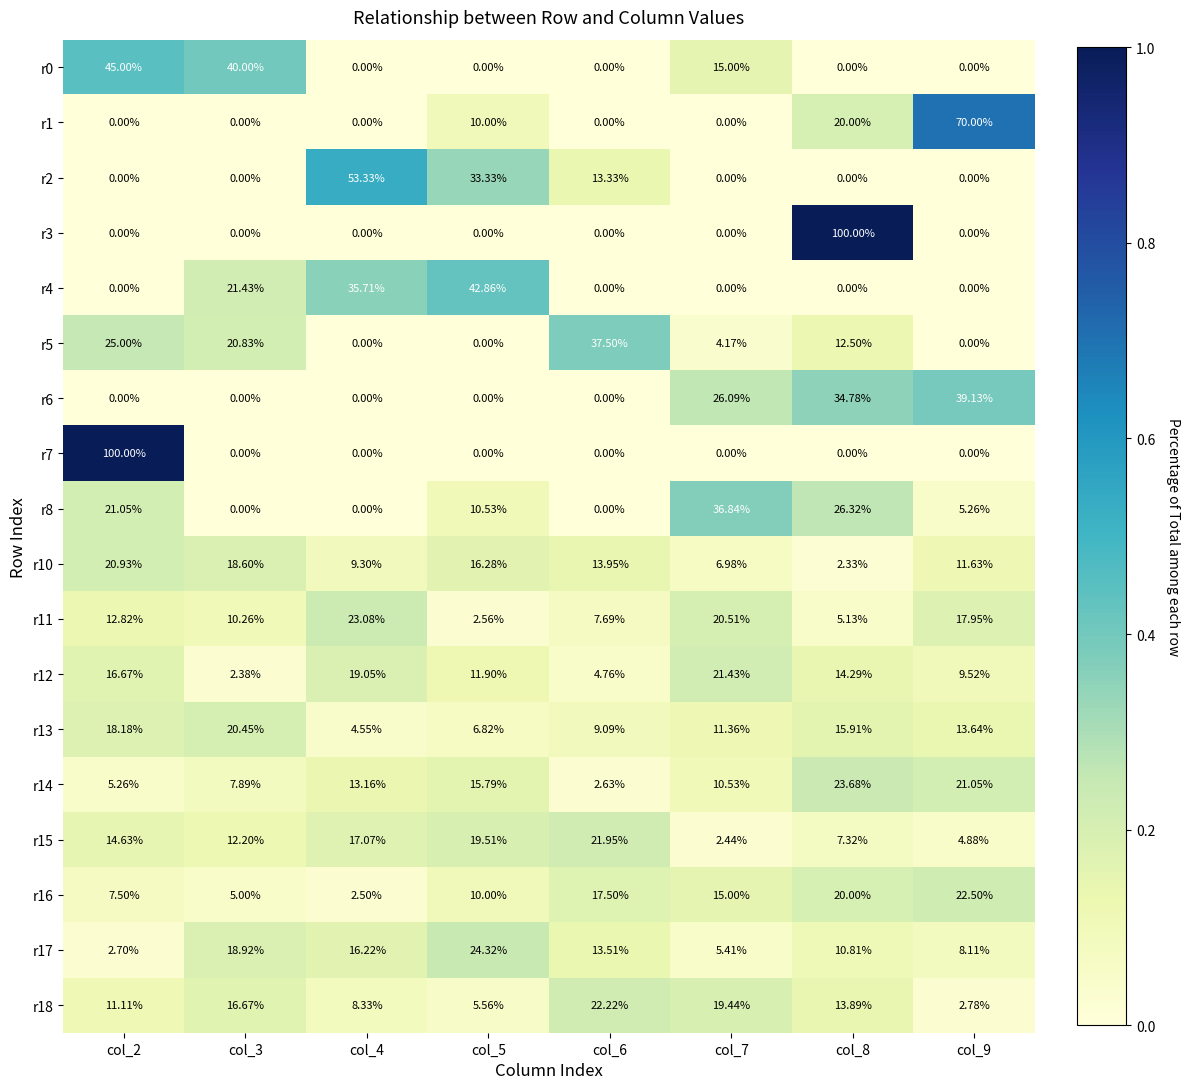

Is the value of r13 at col_9 greater than the value of r17 at col_5?

No